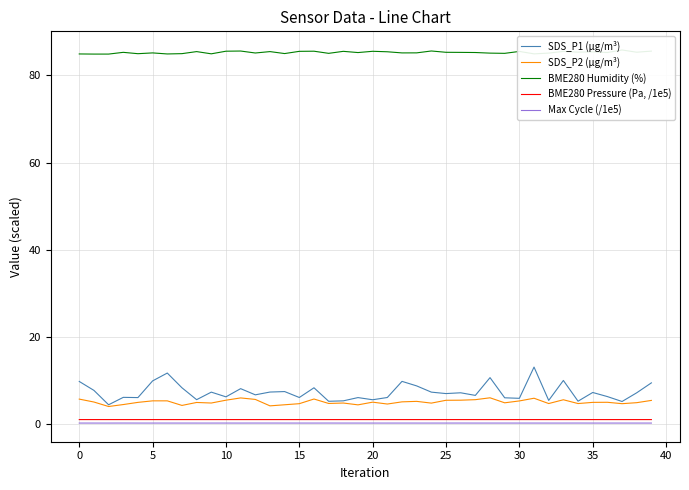

What is the average value of the Max Cycle (/1e5) series?

0.2